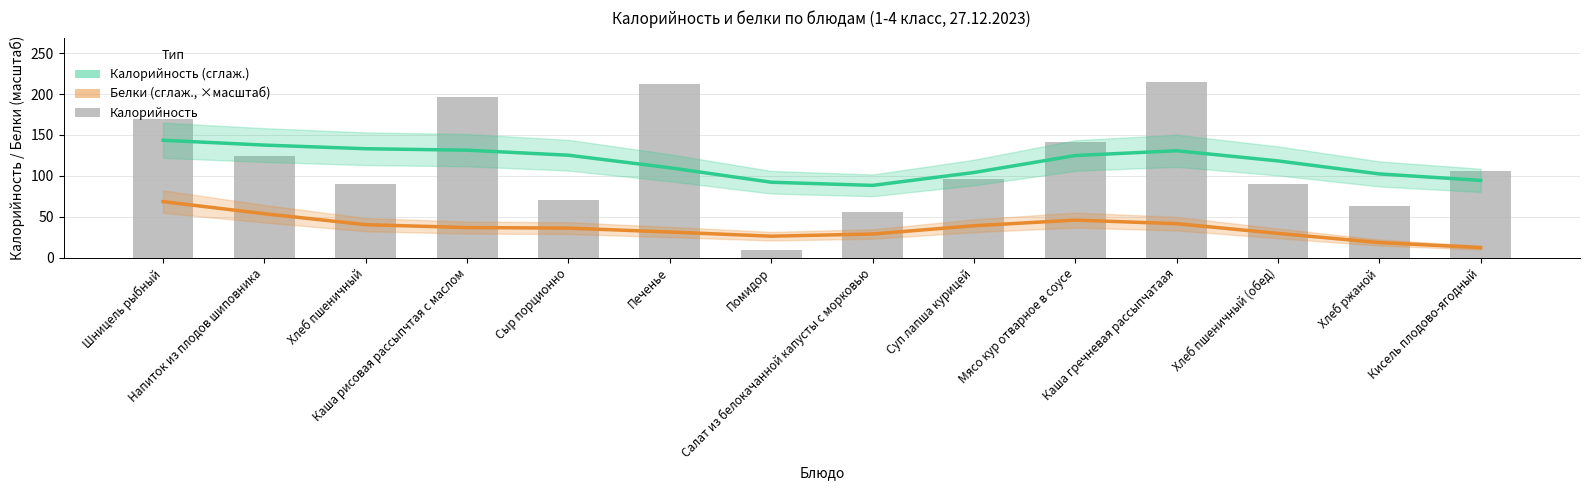

How many categories are shown in the chart?

14